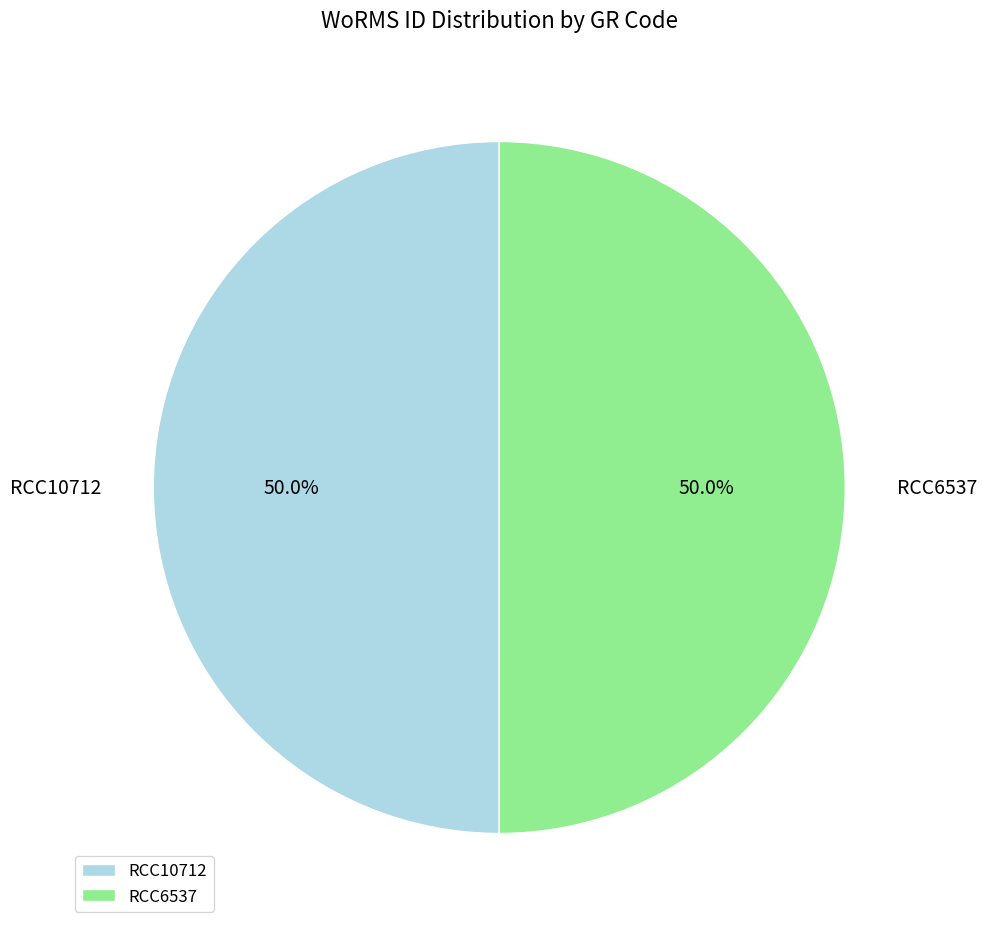

How many segments does this pie chart have?

2